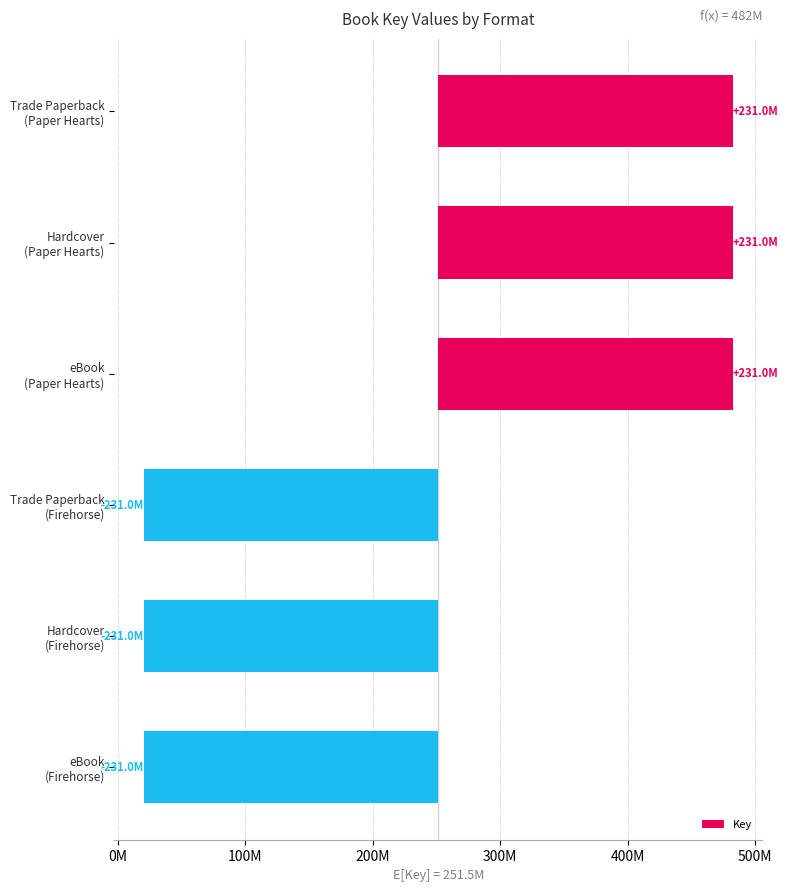

What is the difference between the maximum and second lowest values?

461944634